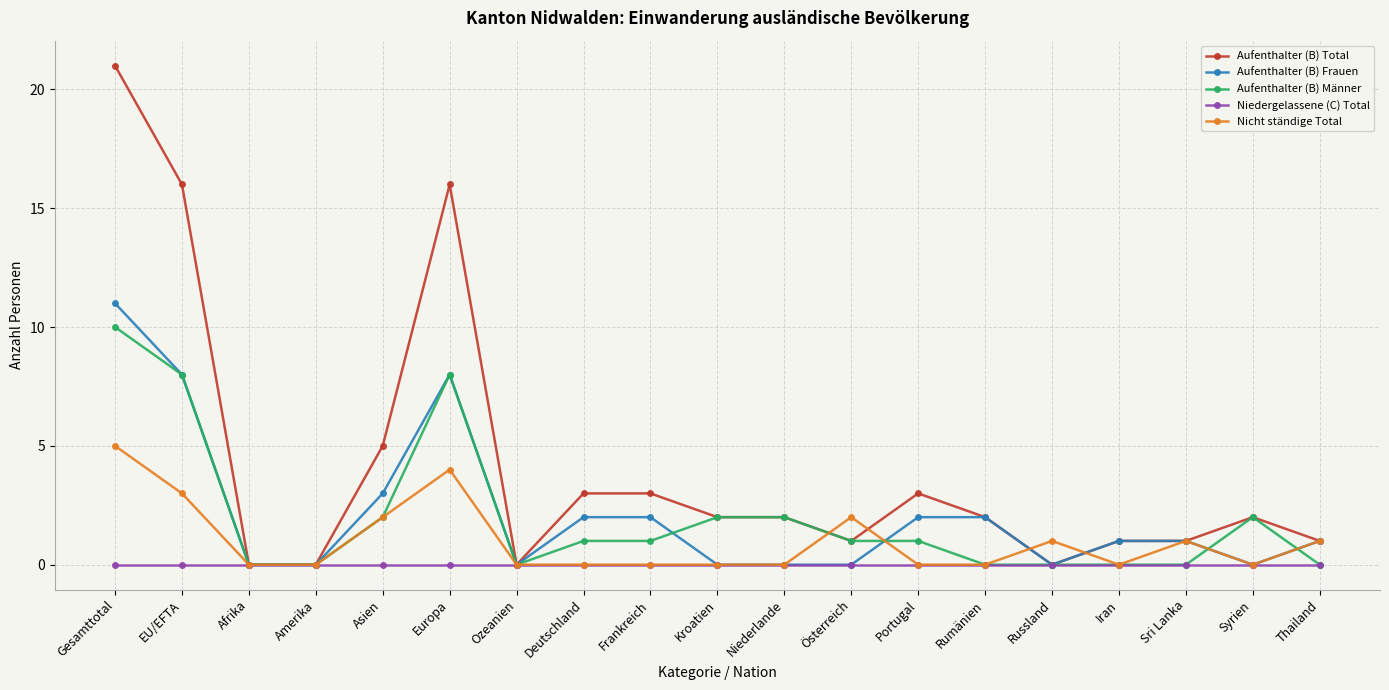

What position from the right is Russland?

5